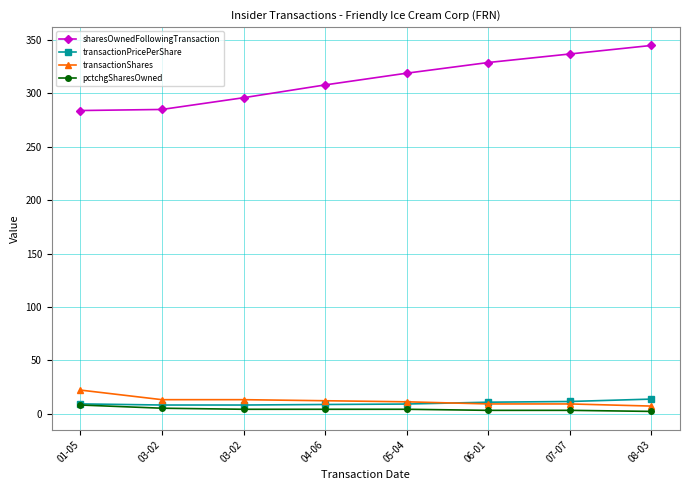

Does the chart have visible grid lines?

Yes